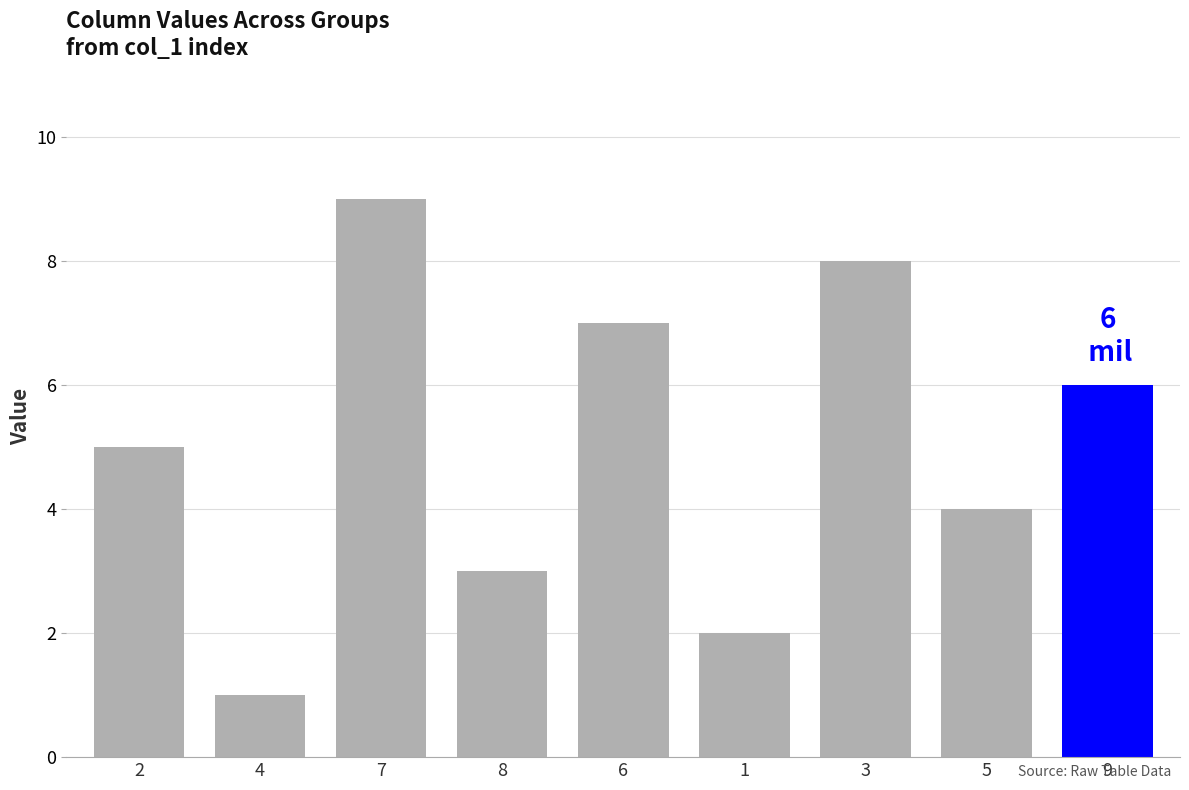

How many data points does each series have?

9